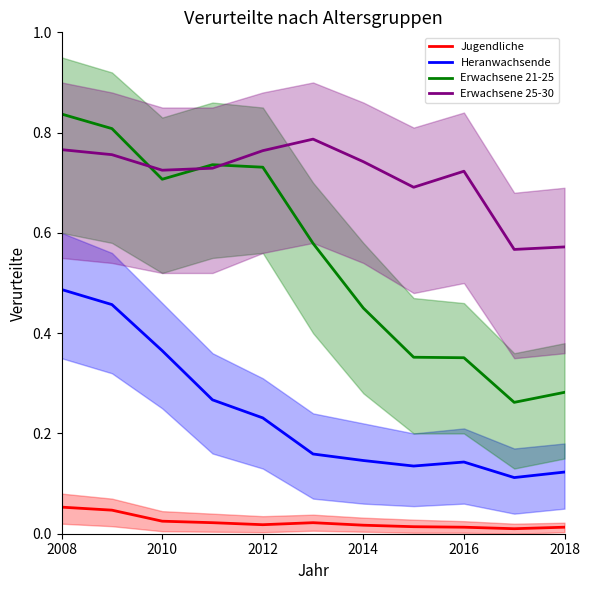

List the series in order of their peak value, highest first.

Erwachsene 21-25, Erwachsene 25-30, Heranwachsende, Jugendliche